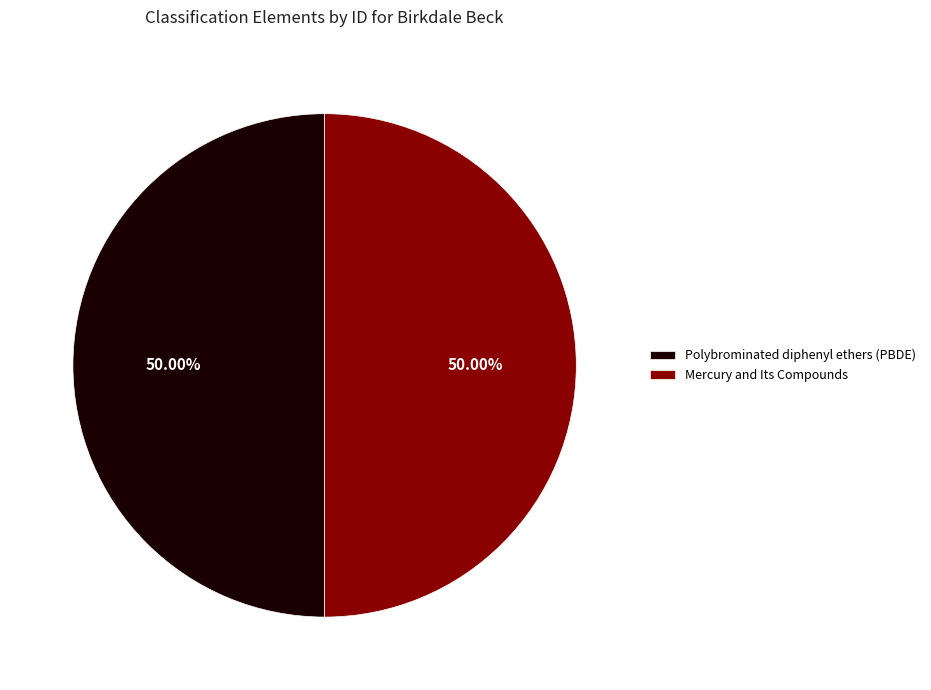

How many segments does this pie chart have?

2